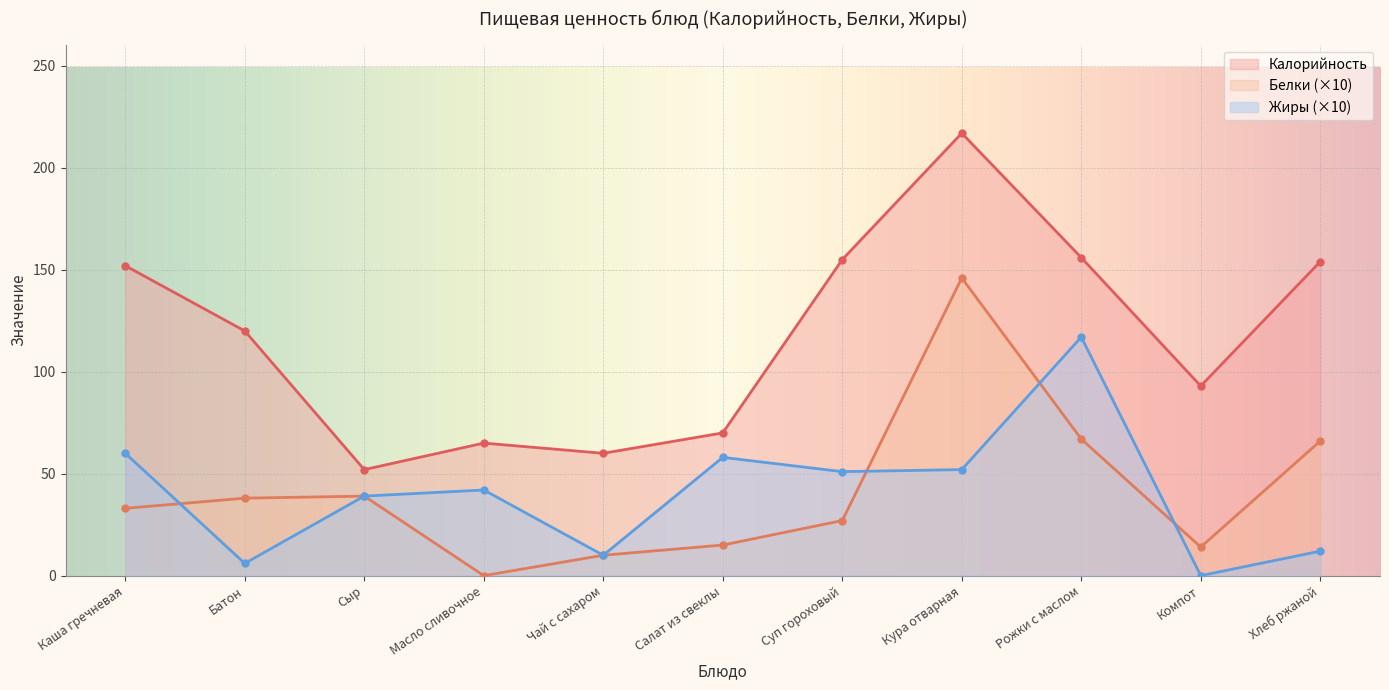

Reading left to right, what are all the values shown in this chart?

Калорийность: 152	120	52	65	60	70	155	217	156	93	154
Белки: 33	38	39	0	10	15	27	146	67	14	66
Жиры: 60	6	39	42	10	58	51	52	117	0	12